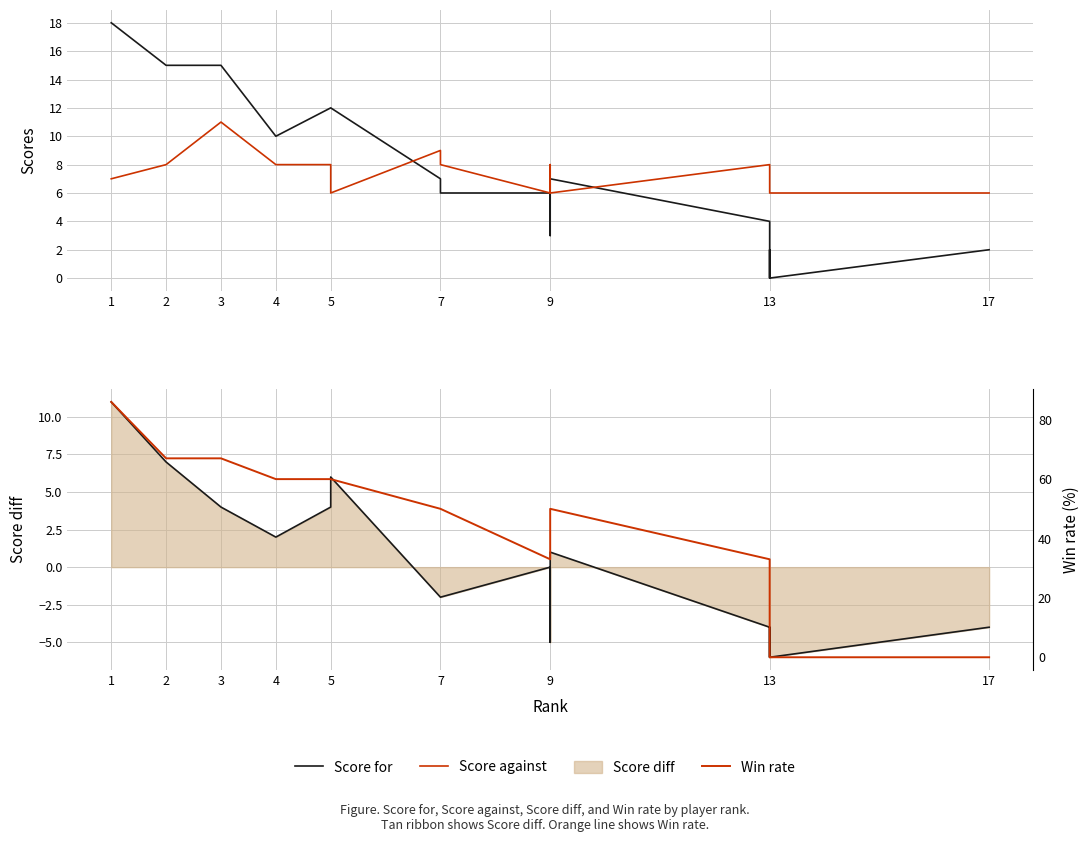

Which has a higher value, 10 or 4?

4